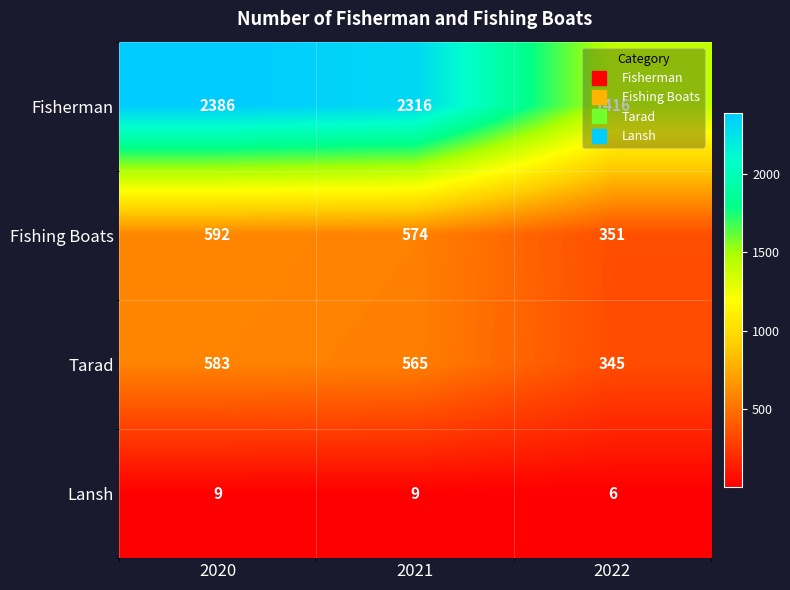

Where does the Tarad series first go above 565?

2020